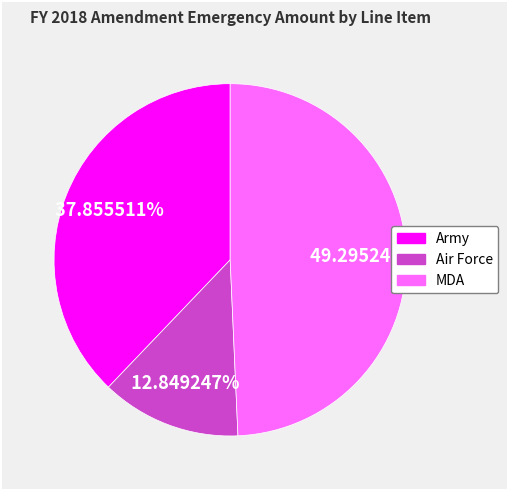

How many segments does this pie chart have?

3